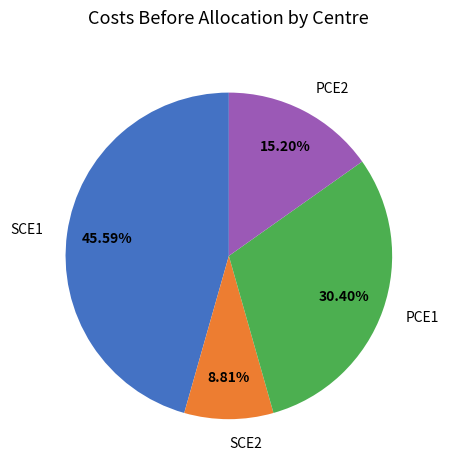

What percentage is the SCE1 slice, to the nearest percent?

46%